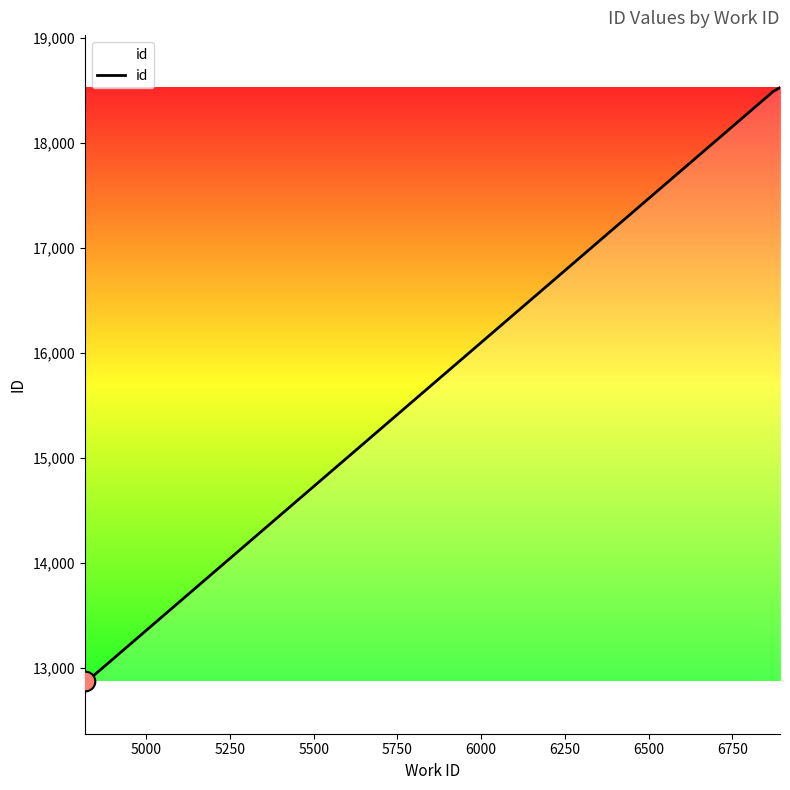

What is the maximum value shown in the chart?

18529